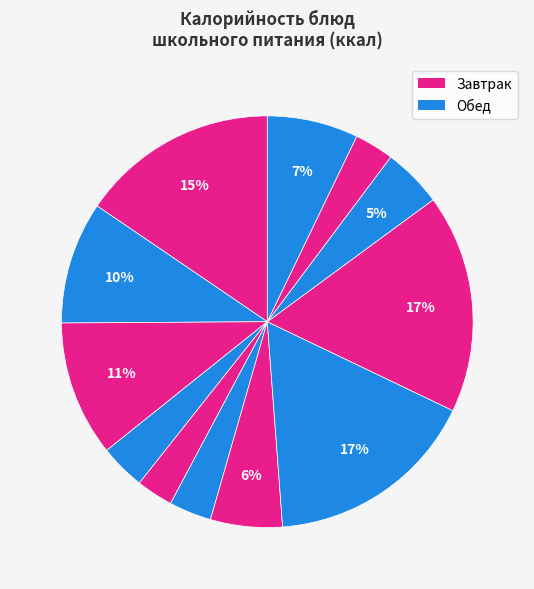

Is there any slice that represents more than half of the pie?

No